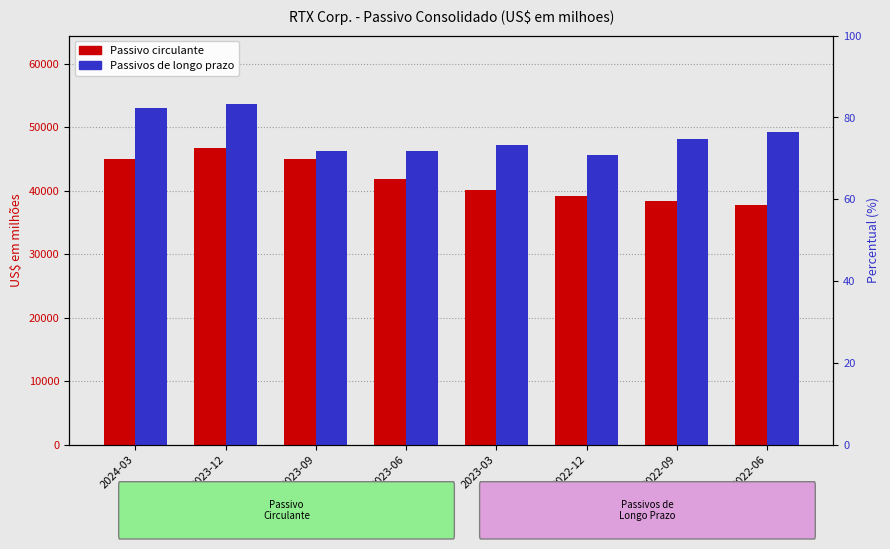

What is the value of the Passivo circulante bar at the 7th from the left?

38373